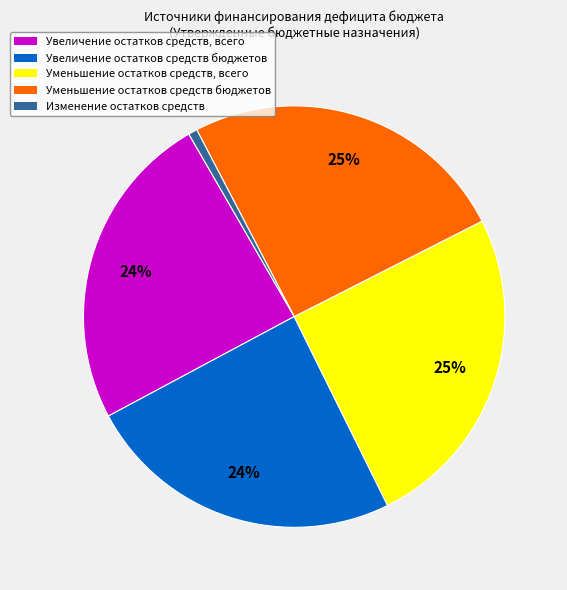

To the nearest percent, what portion does Увеличение остатков средств бюджетов represent?

24%